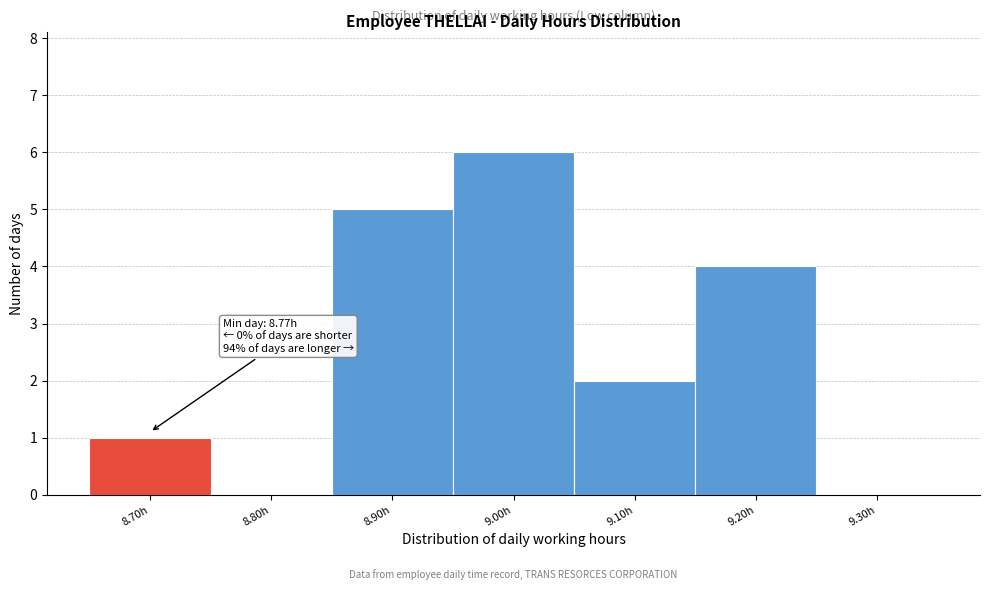

Reading left to right, list all the values displayed in this chart.

8.70h=1	8.80h=0	8.90h=5	9.00h=6	9.10h=2	9.20h=4	9.30h=0